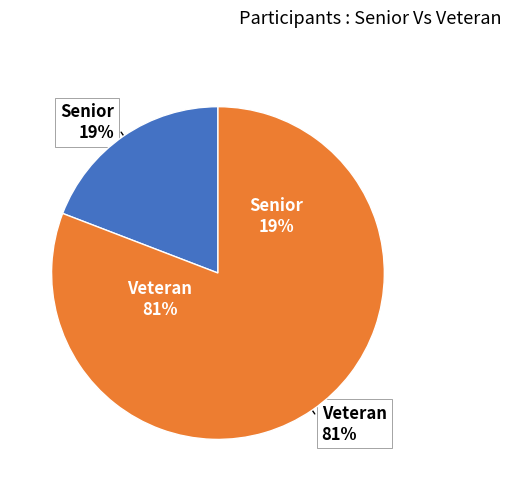

Between Senior and Veteran, which is larger?

Veteran